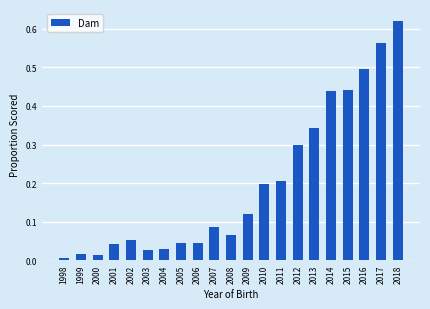

True or false: the data shows 0.1 at 2010.

False